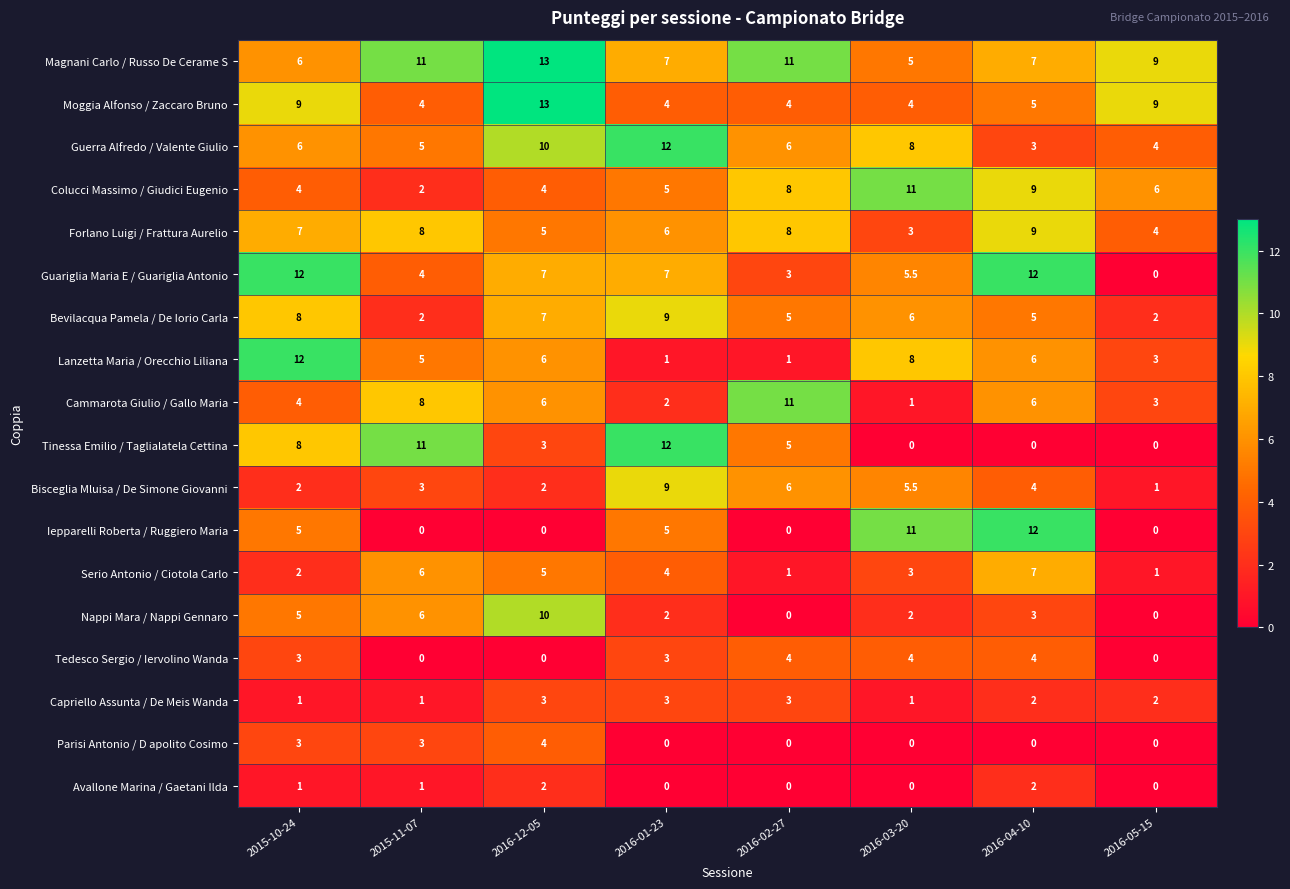

Which series has the largest total across all categories?

Magnani Carlo / Russo De Cerame S